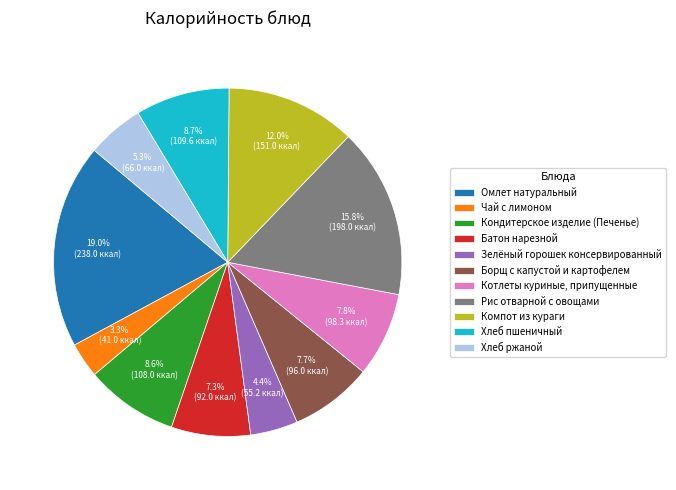

The Кондитерское изделие (Печенье) slice represents 1% of the pie. True or false?

False